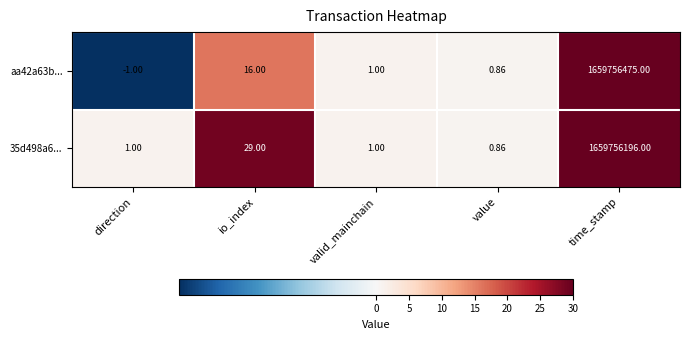

Is the value of aa42a63b... at io_index greater than the value of 35d498a6... at valid_mainchain?

Yes